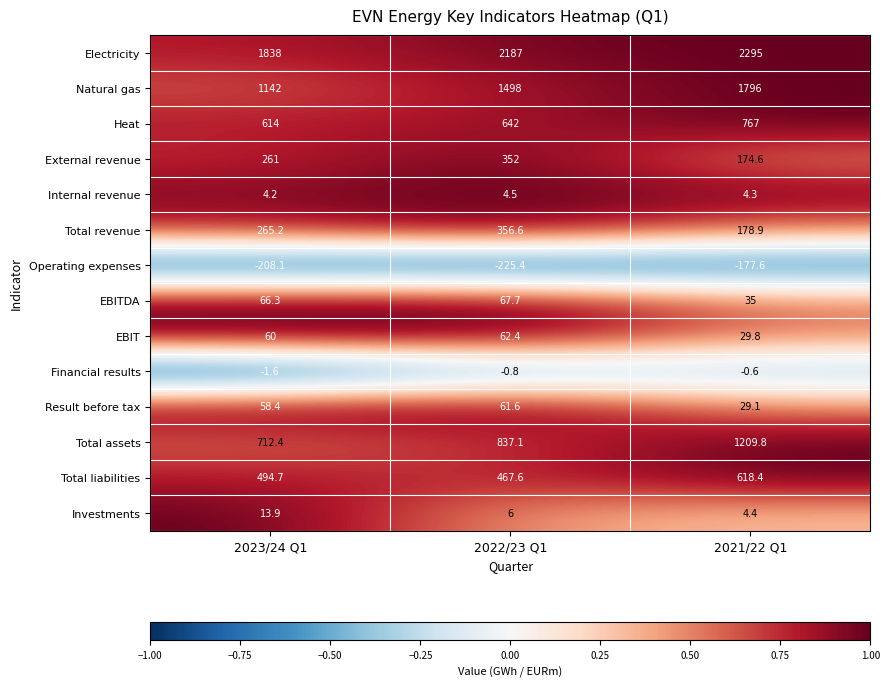

What is the maximum value shown in the chart?

2295.0